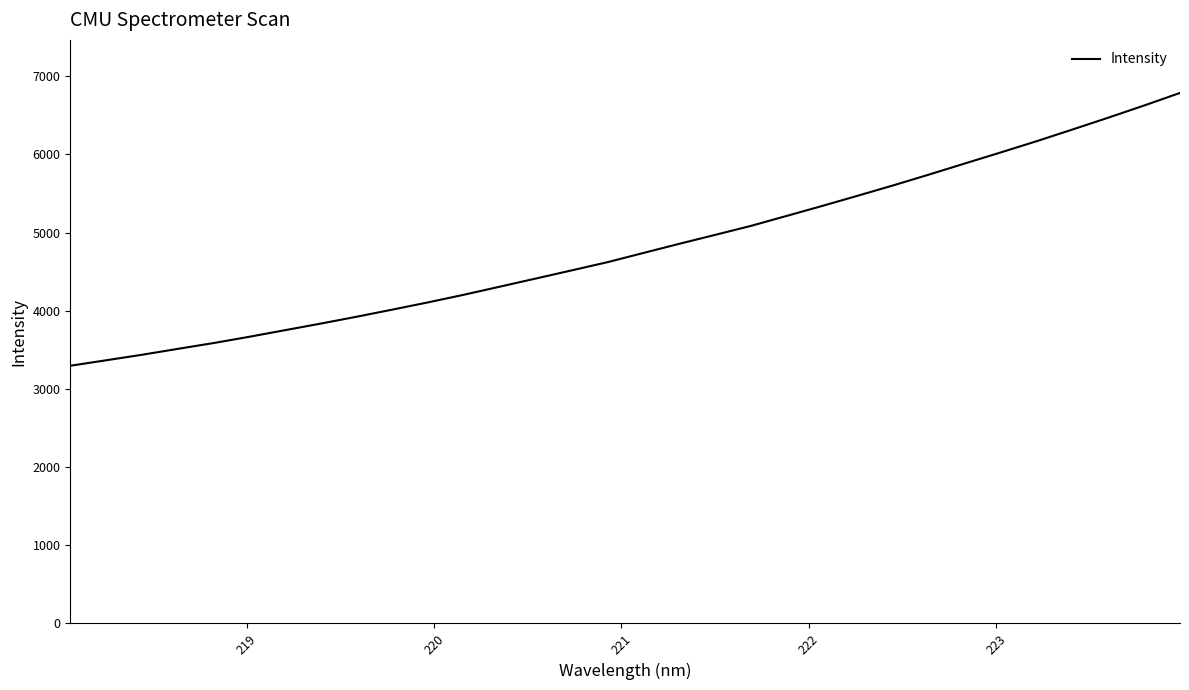

What is the minimum value shown in the chart?

3296.1